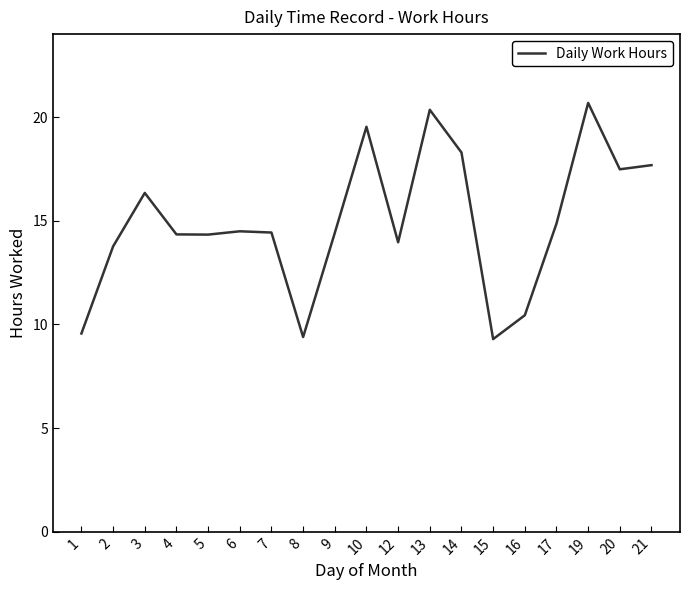

What is the ratio of the value at 17 to the value at 5?

1.0